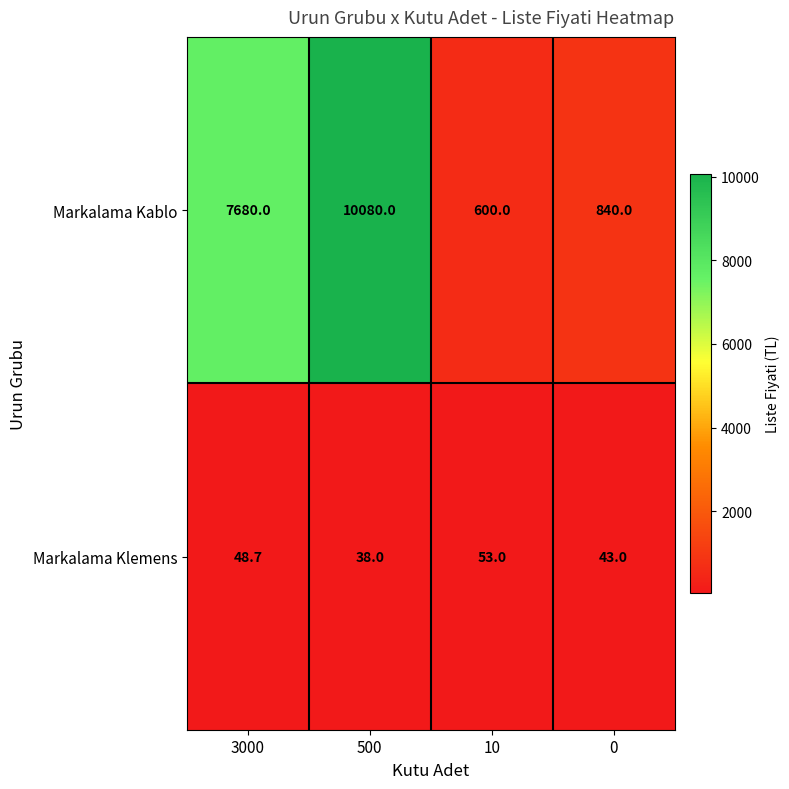

Rank the series by their average value, from lowest to highest.

Markalama Klemens, Markalama Kablo